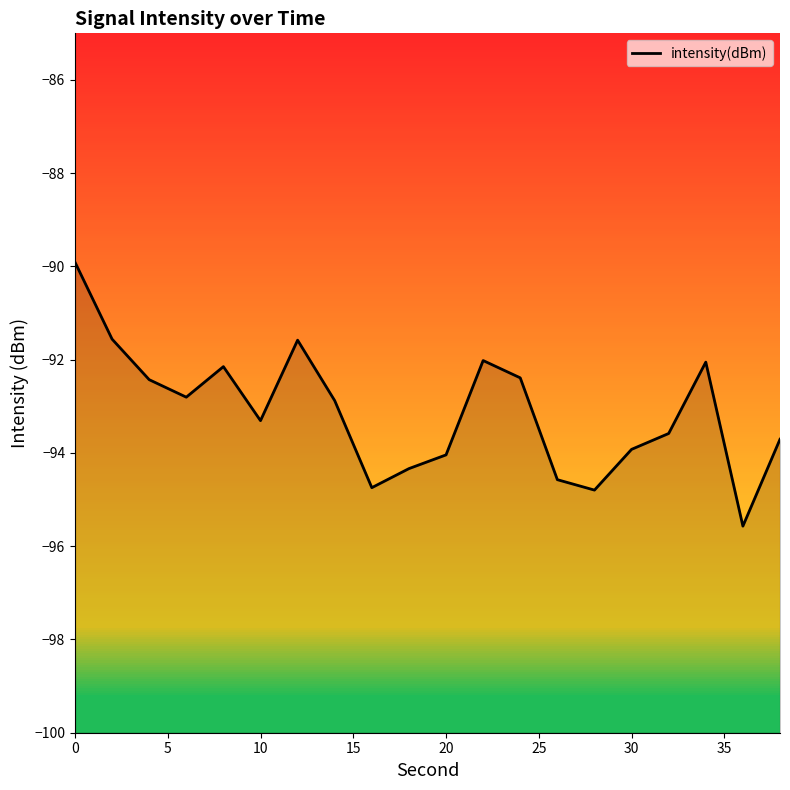

How many points are higher than both their immediate neighbors (excluding endpoints)?

4